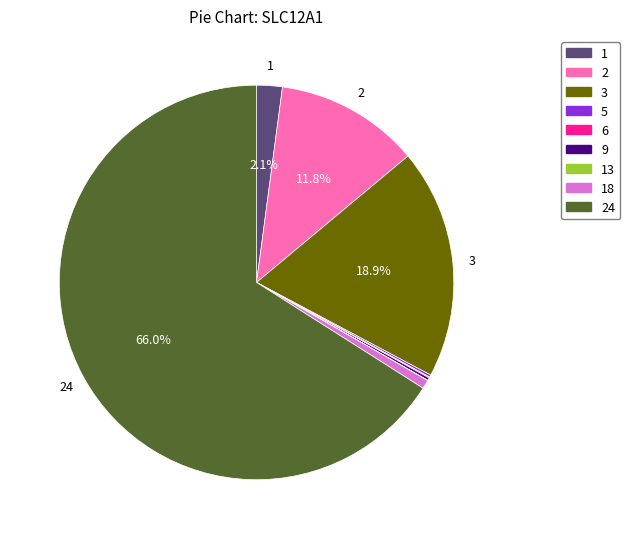

Is 24 the majority of the pie?

Yes